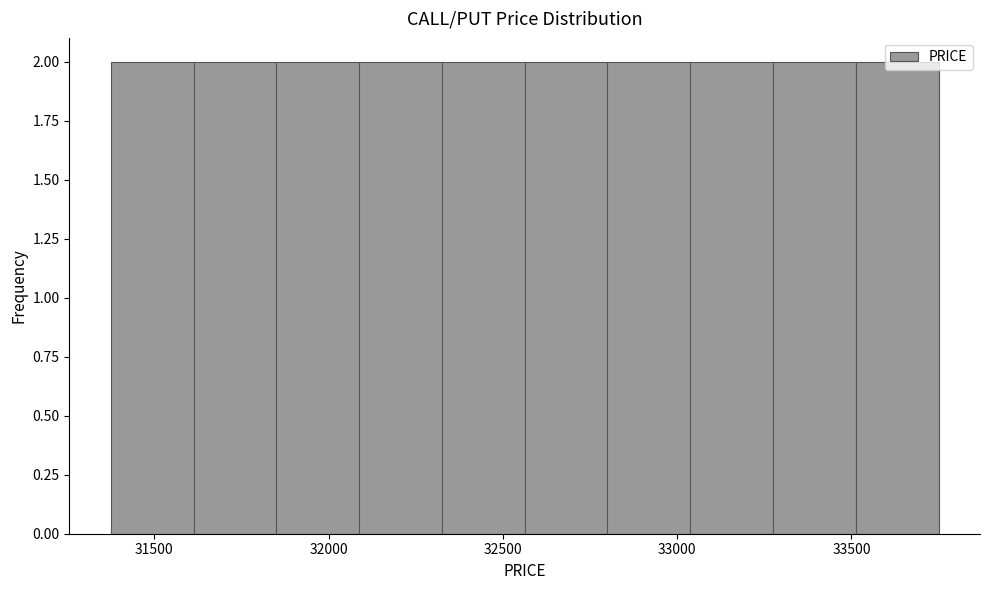

Reading left to right, transcribe this chart: for each bar, give the range it covers on the x-axis and its height. Neither the bar edges nor the heights are printed on the chart, so give them approximately, as read against the axes.

31400 to 31600: 2
31600 to 31850: 2
31850 to 32100: 2
32100 to 32350: 2
32350 to 32550: 2
32550 to 32800: 2
32800 to 33050: 2
33050 to 33300: 2
33300 to 33500: 2
33500 to 33750: 2